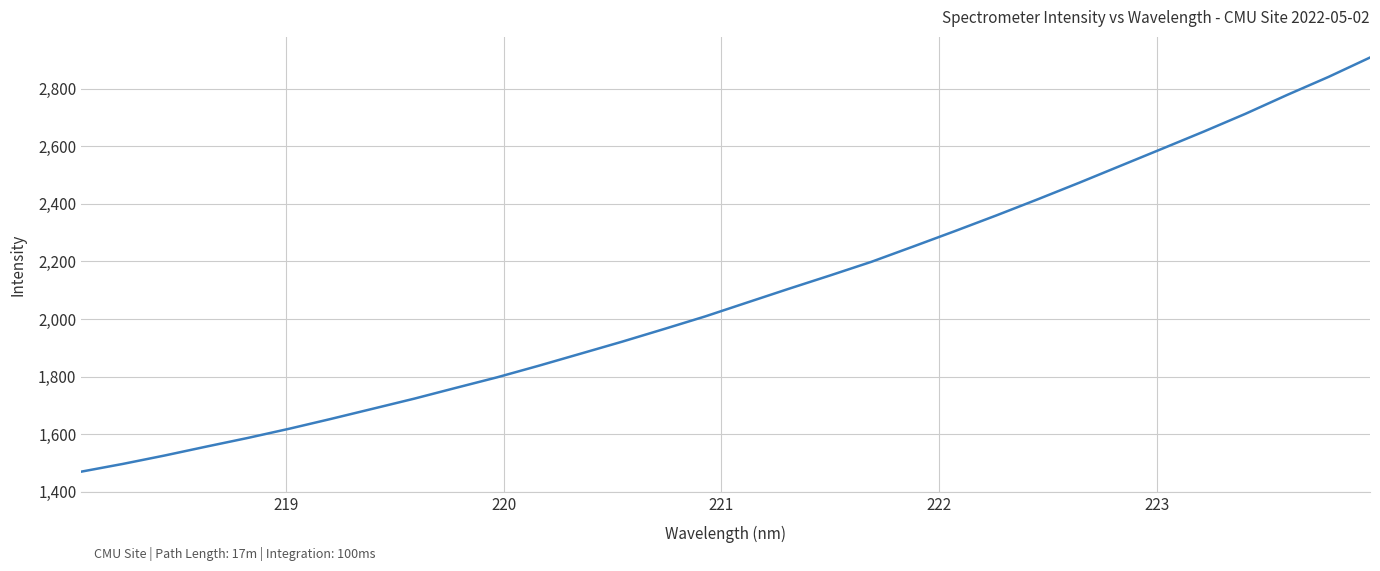

Reading left to right, transcribe all the data shown in this chart.

1470.0	1496.9	1525.9	1556.8	1587.0	1619.1	1653.1	1688.2	1723.4	1760.8	1797.8	1837.9	1879.5	1921.3	1964.8	2009.1	2056.9	2104.5	2151.1	2198.7	2251.5	2304.9	2359.5	2415.6	2473.2	2532.4	2591.5	2651.0	2712.5	2777.7	2840.5	2907.9